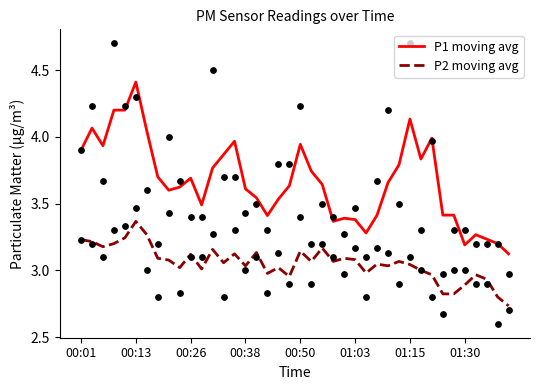

Which series has the largest total across all categories?

P1 moving avg